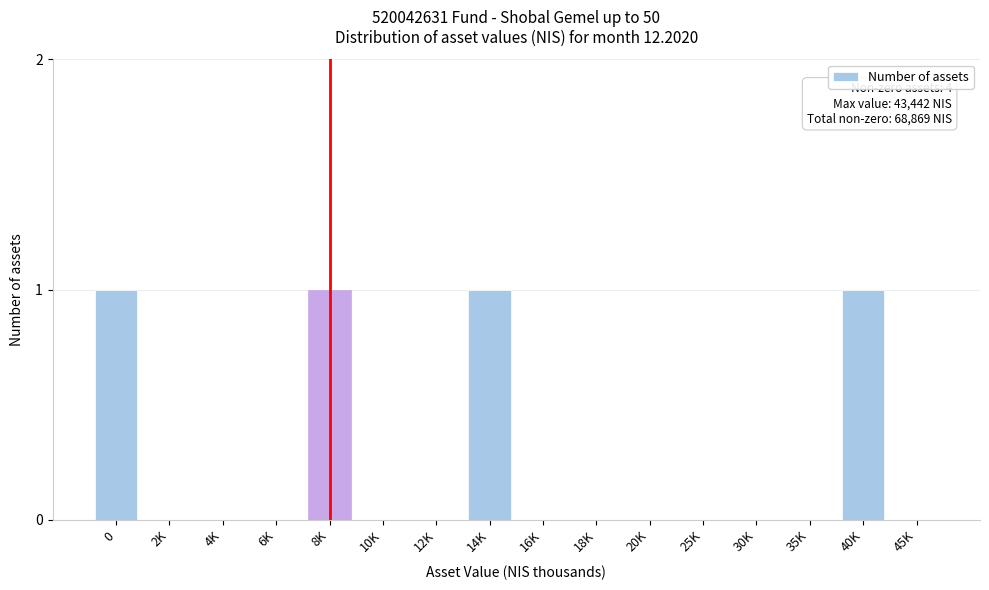

Reading left to right, list all the values displayed in this chart.

0=1	2K=0	4K=0	6K=0	8K=1	10K=0	12K=0	14K=1	16K=0	18K=0	20K=0	25K=0	30K=0	35K=0	40K=1	45K=0